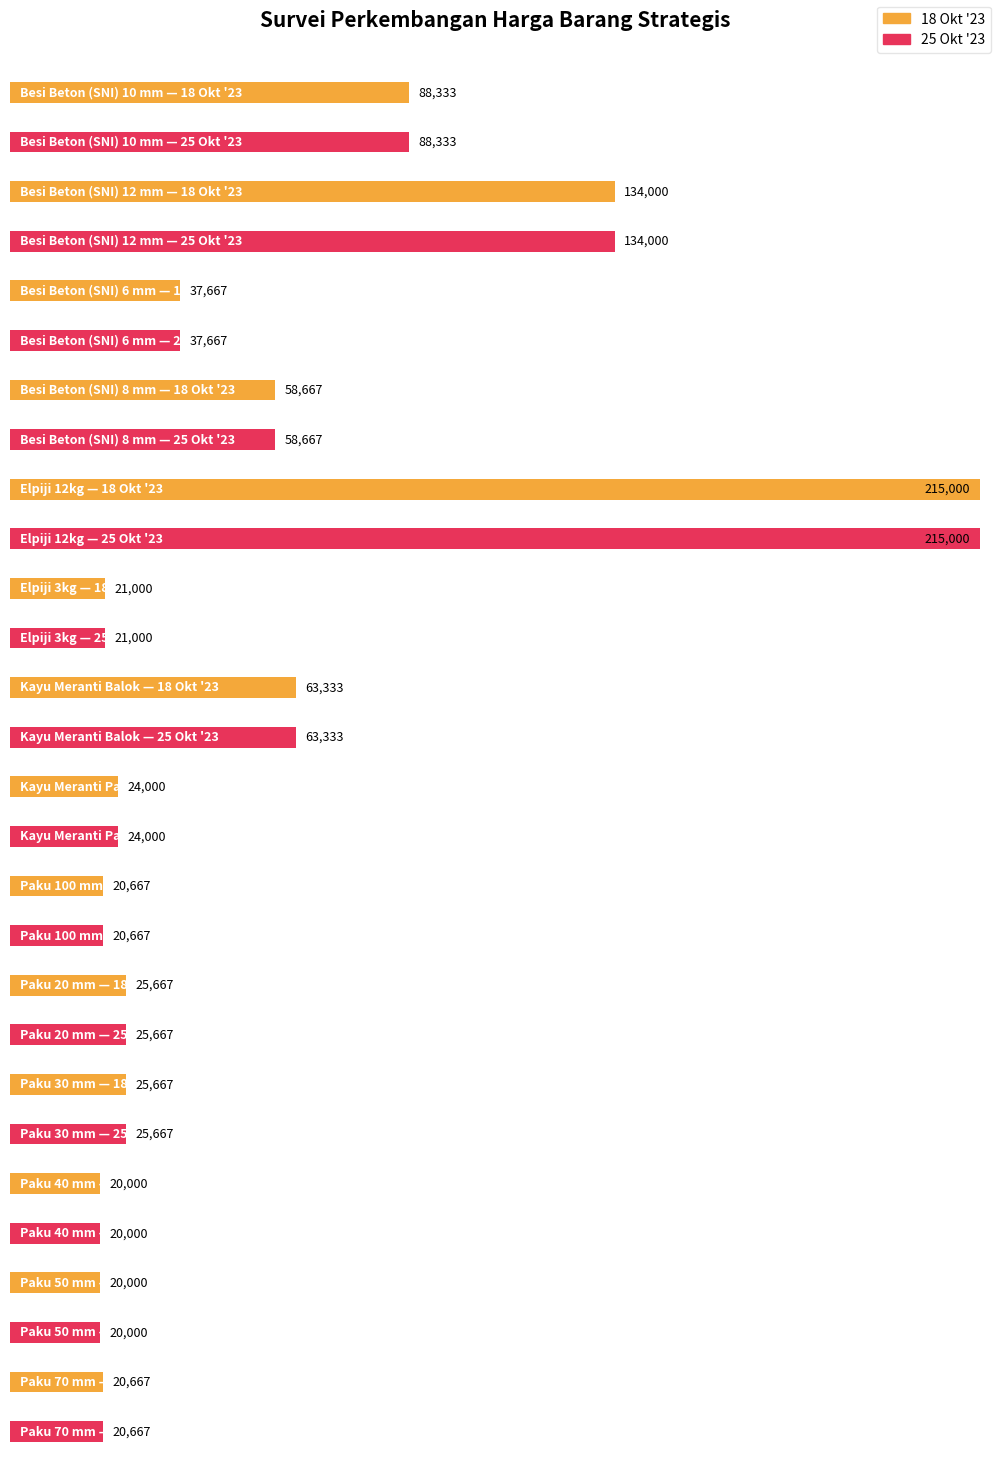

How many series are shown in this chart?

2